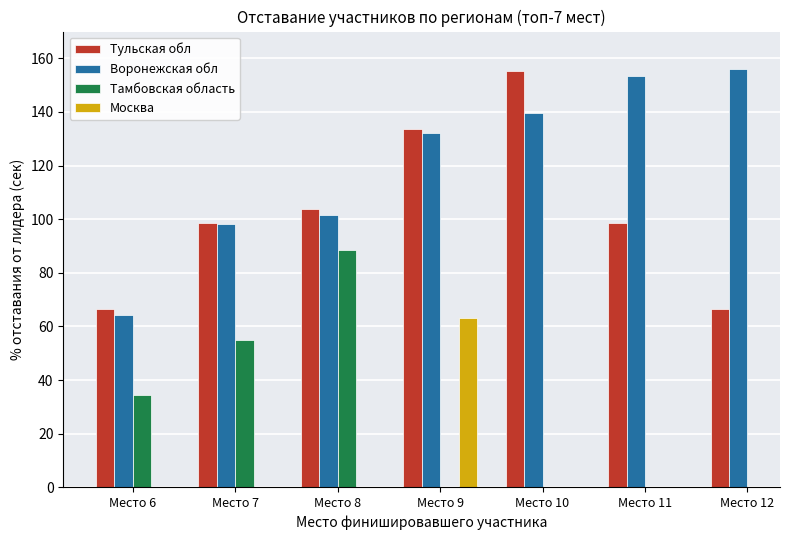

Which series has the largest range (max minus min)?

Воронежская обл